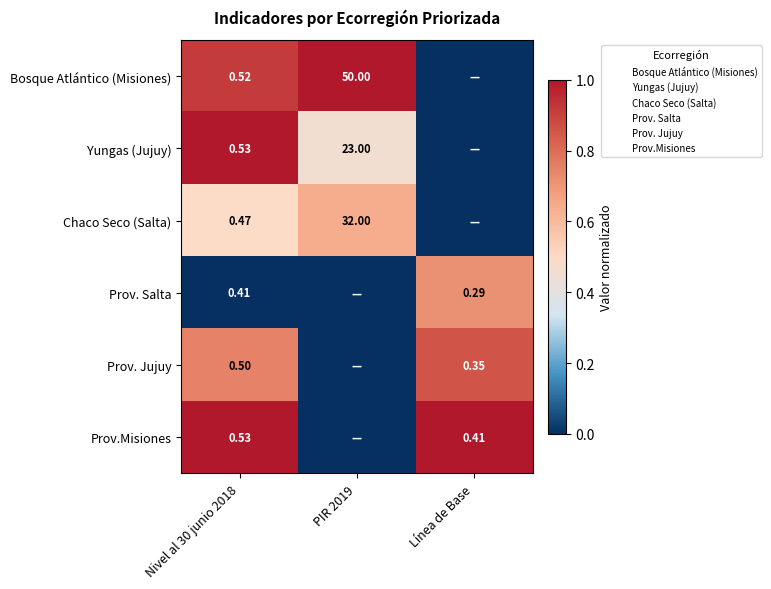

At which label does Bosque Atlántico (Misiones) reach its minimum?

Línea de Base